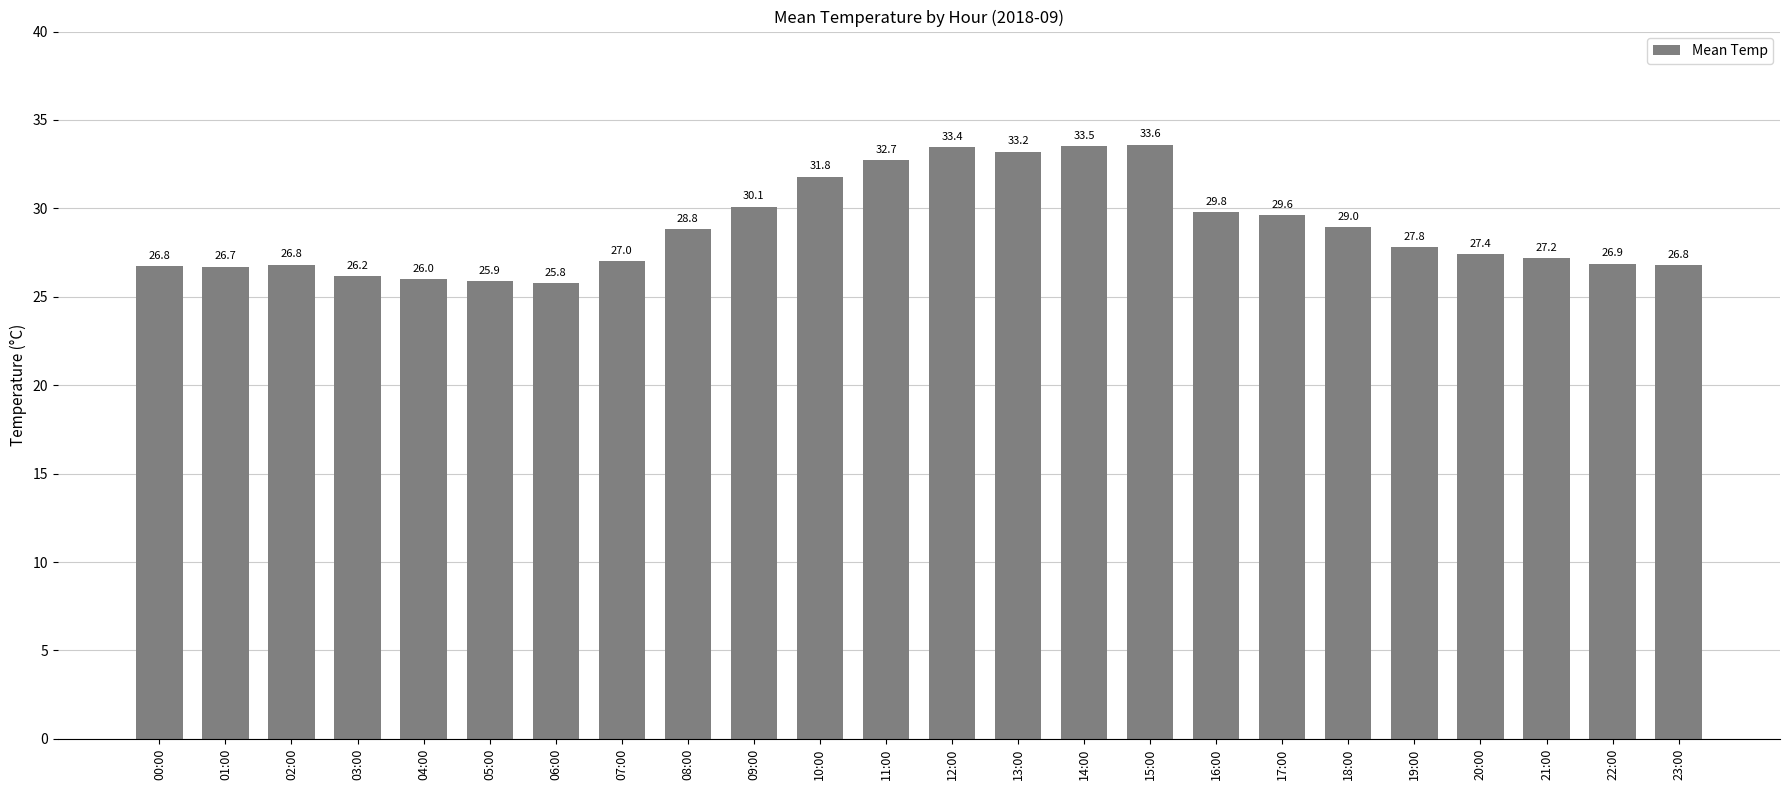

Is it true that the value at 09:00 is 51.6?

False